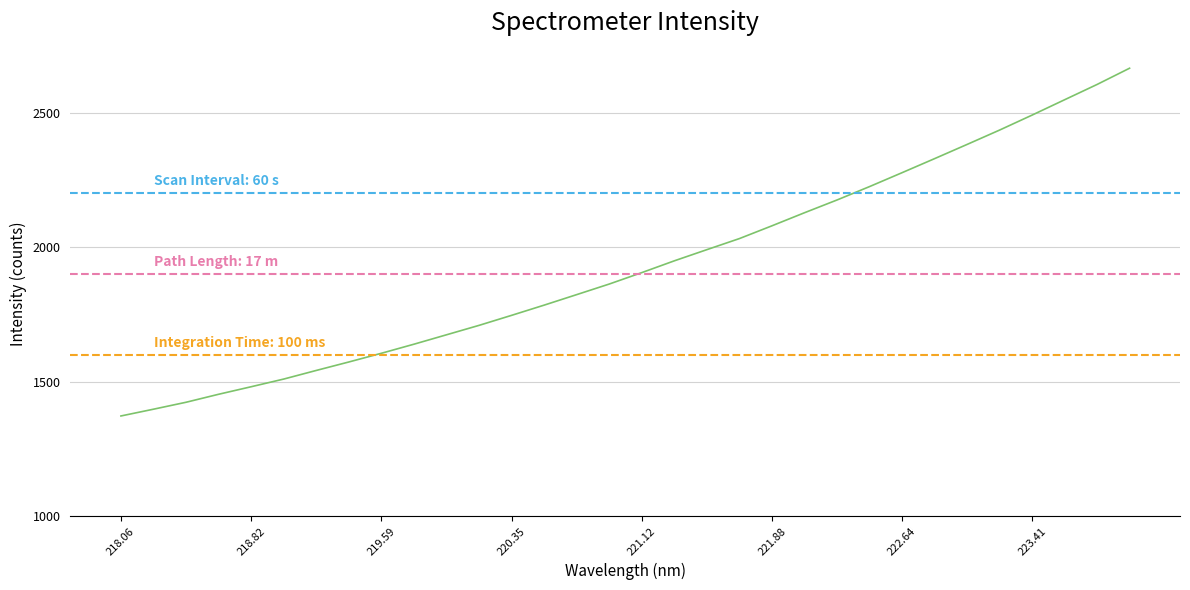

Is it true that the value at 10 is 384.9?

False